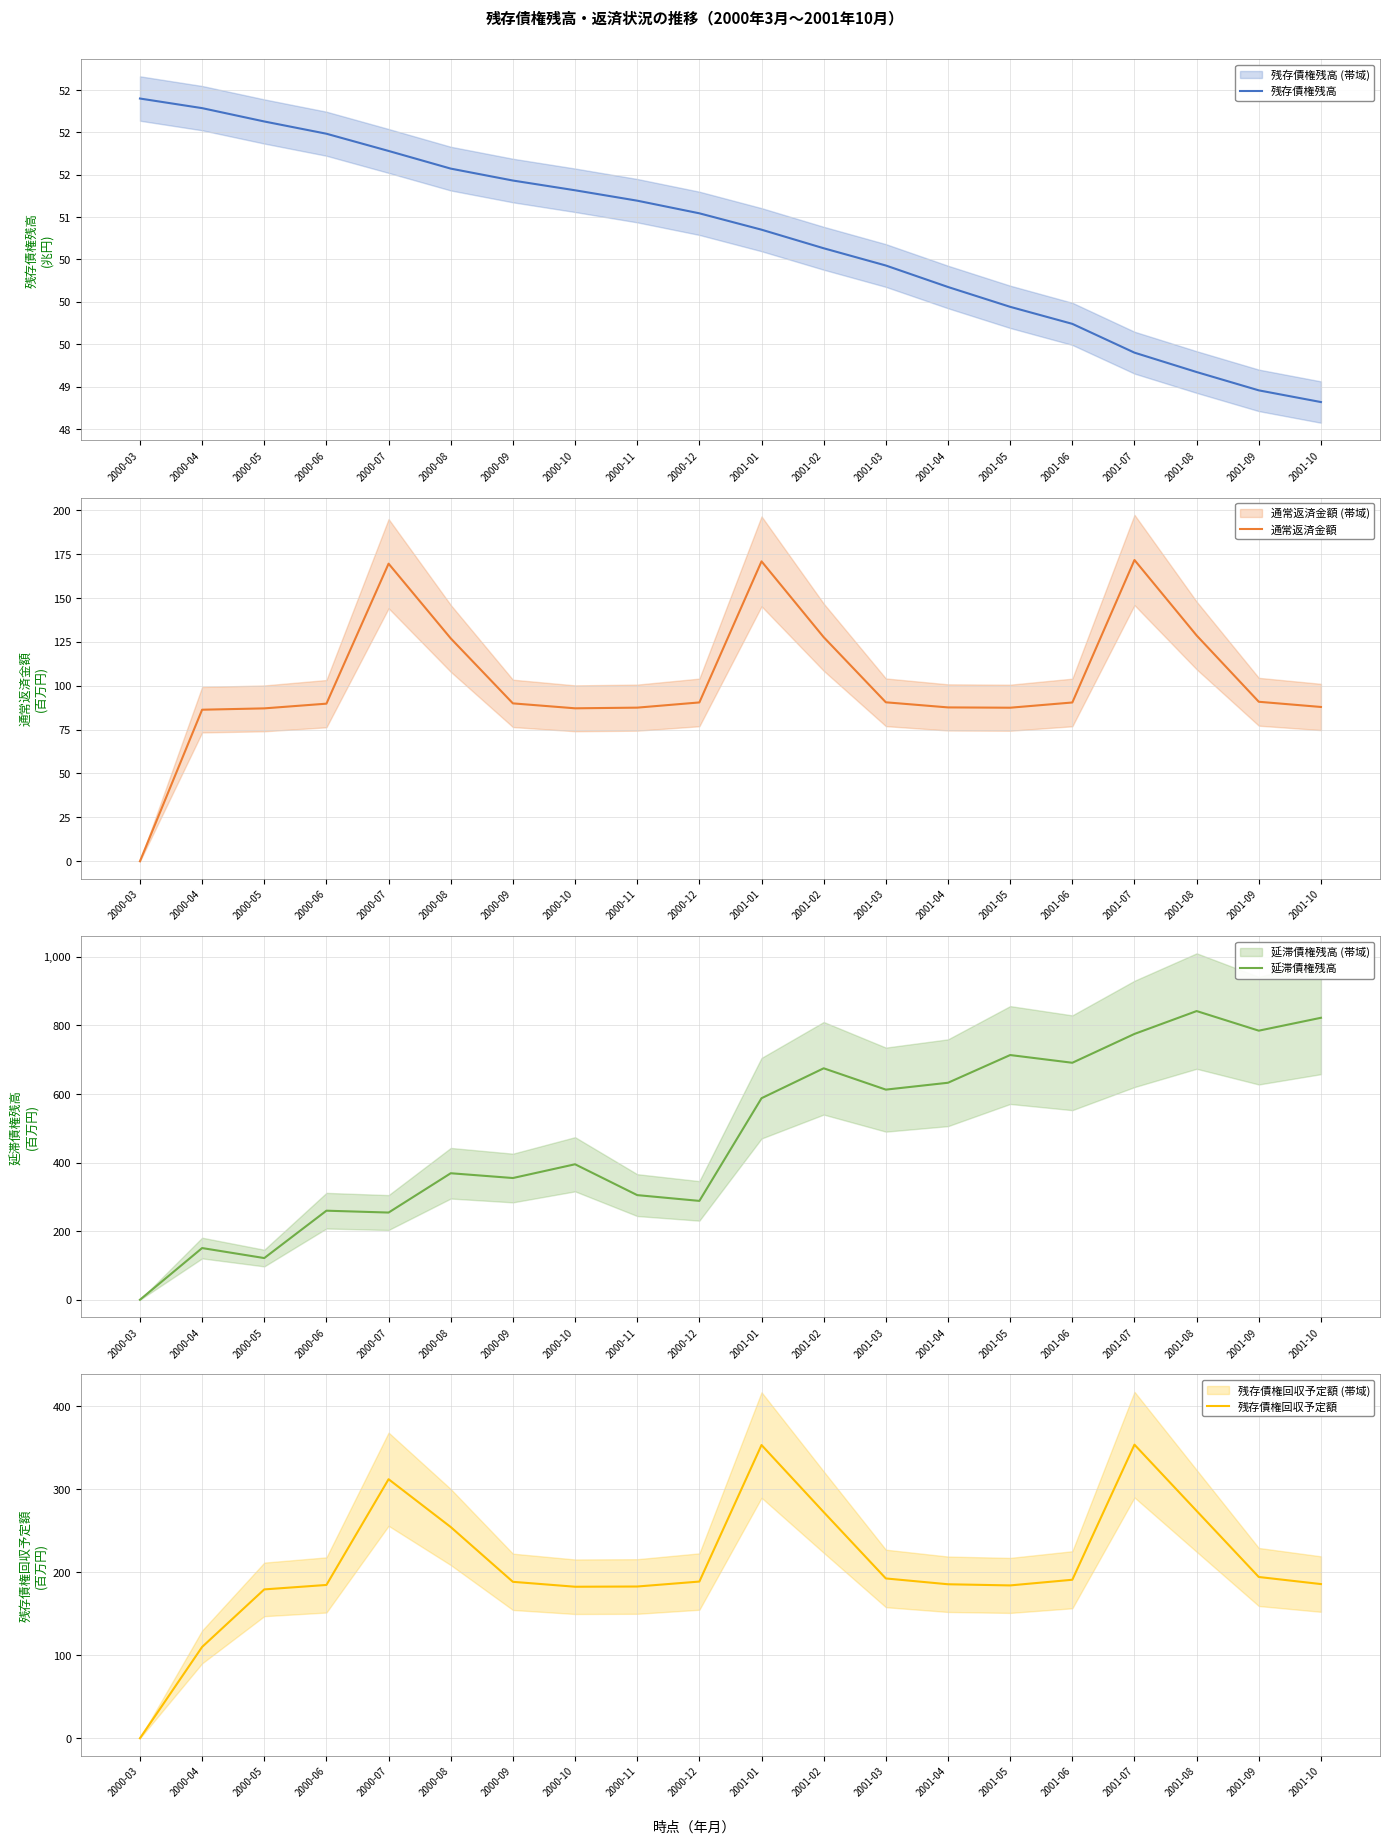

True or false: 通常返済金額 and 延滞債権残高 intersect in this chart.

False